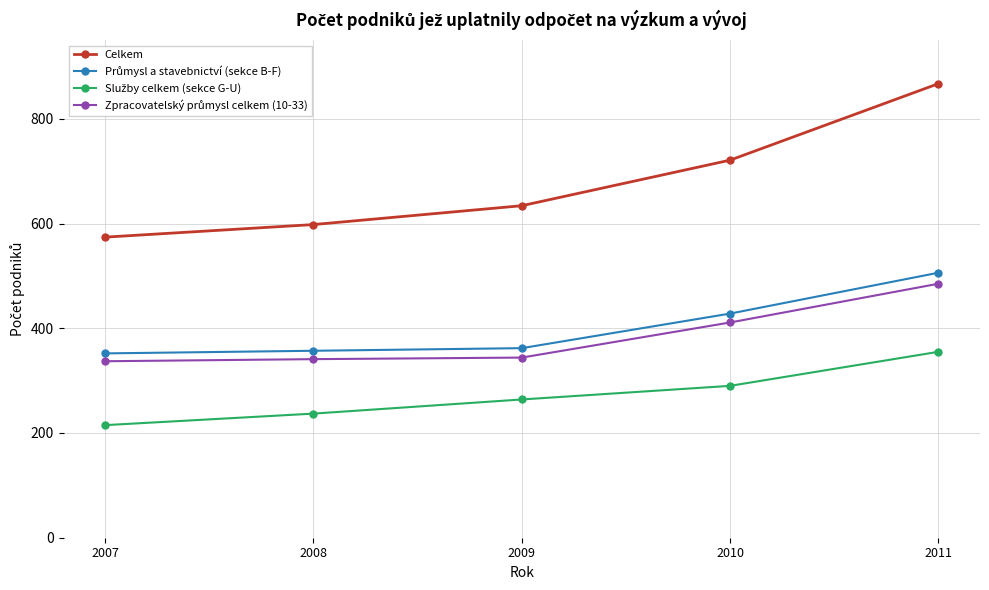

True or false: Celkem has more than 1 points higher than both neighbors.

False